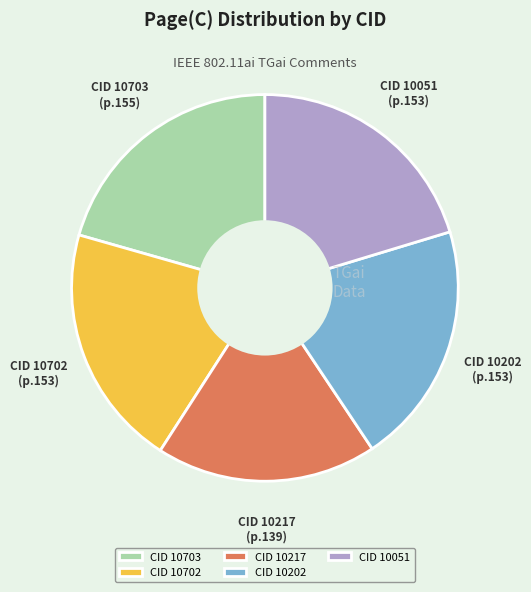

Which slice is the smallest?

CID 10217